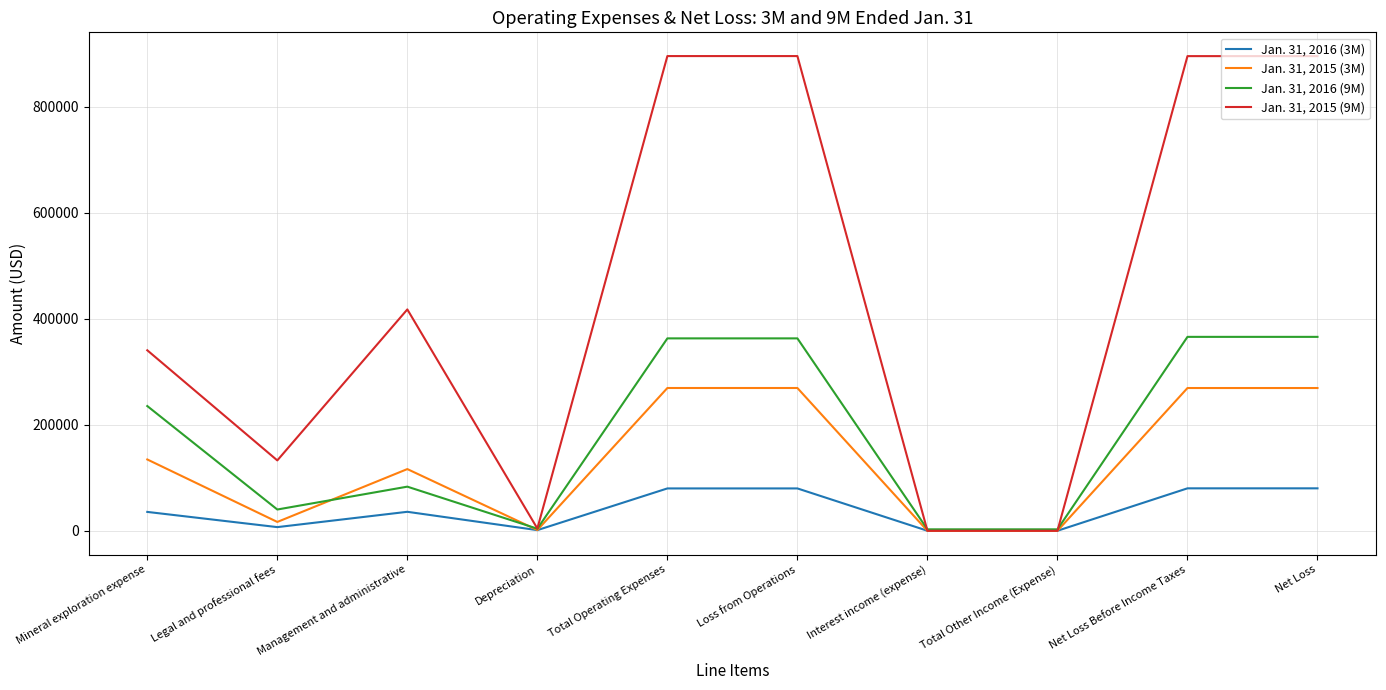

What is the total value across all series at Total Operating Expenses?

1608017